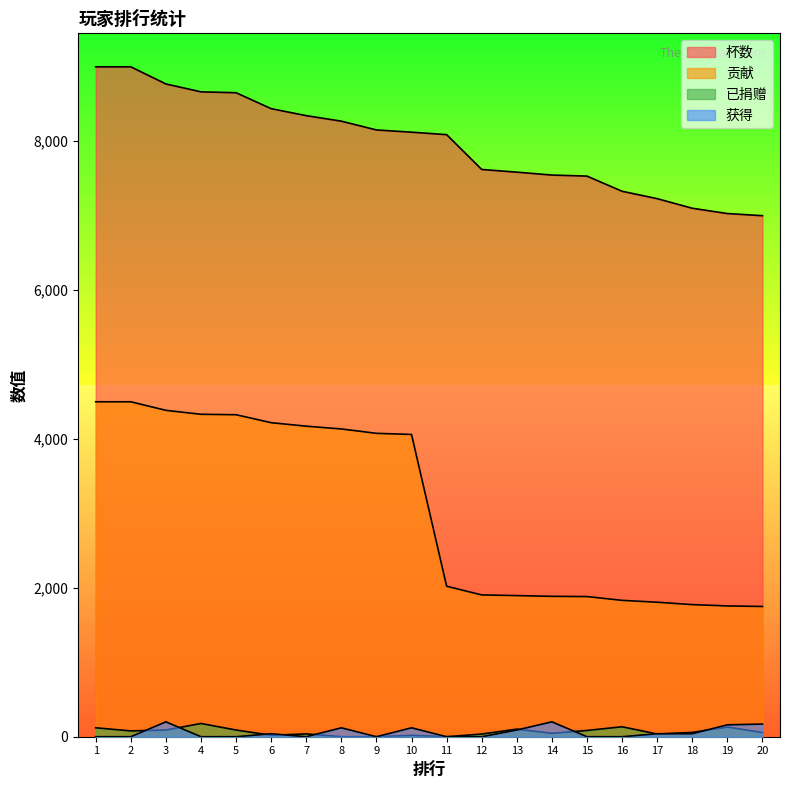

Which category has the highest value in the 获得 series?

3